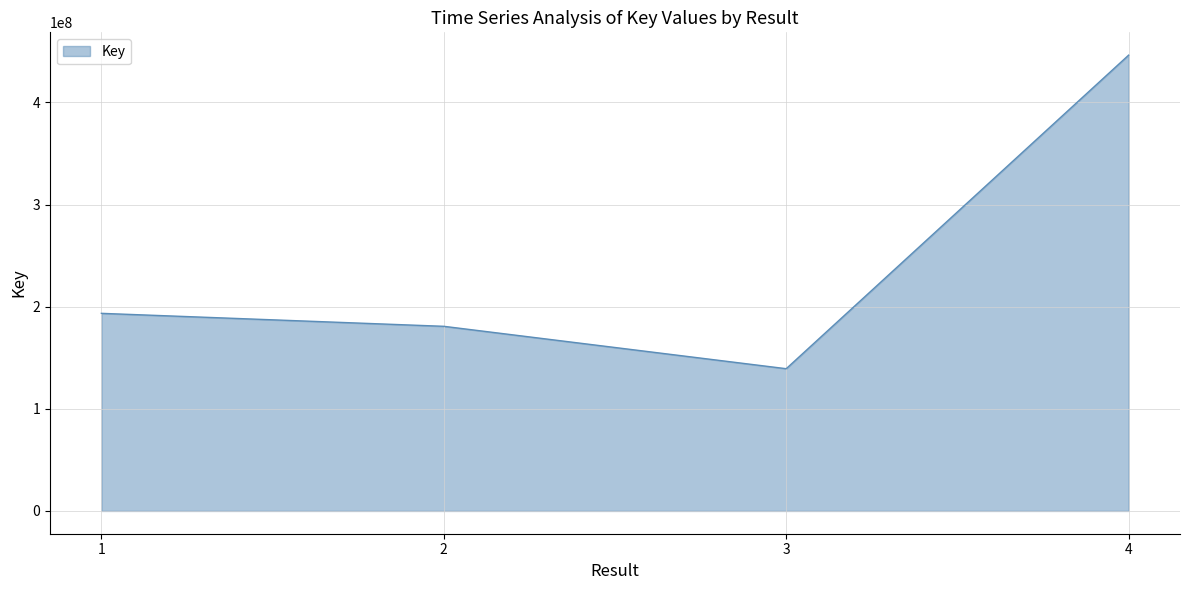

How many categories are shown in the chart?

4